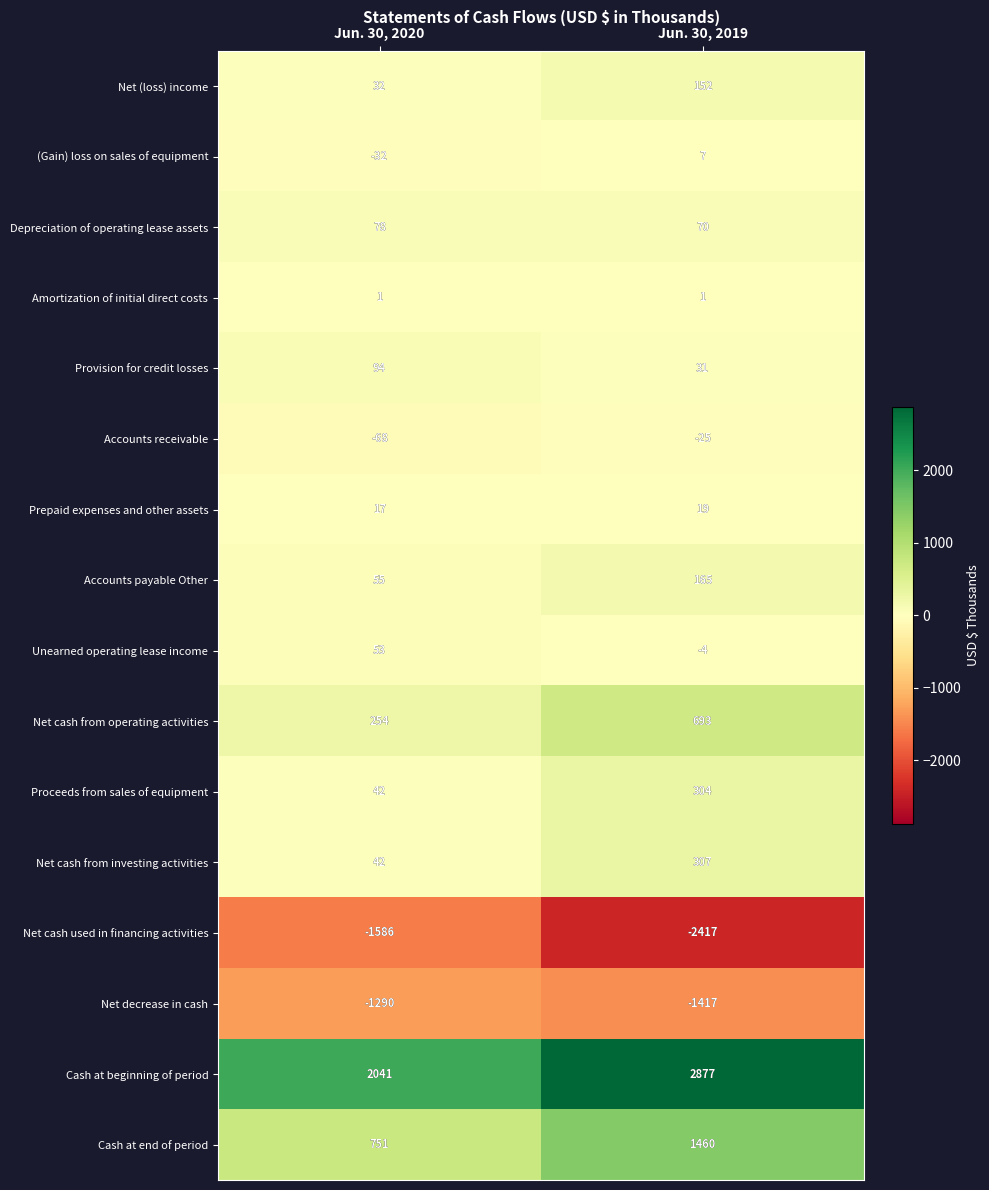

The value of Cash at beginning of period at Jun. 30, 2019 is 1021. True or false?

False